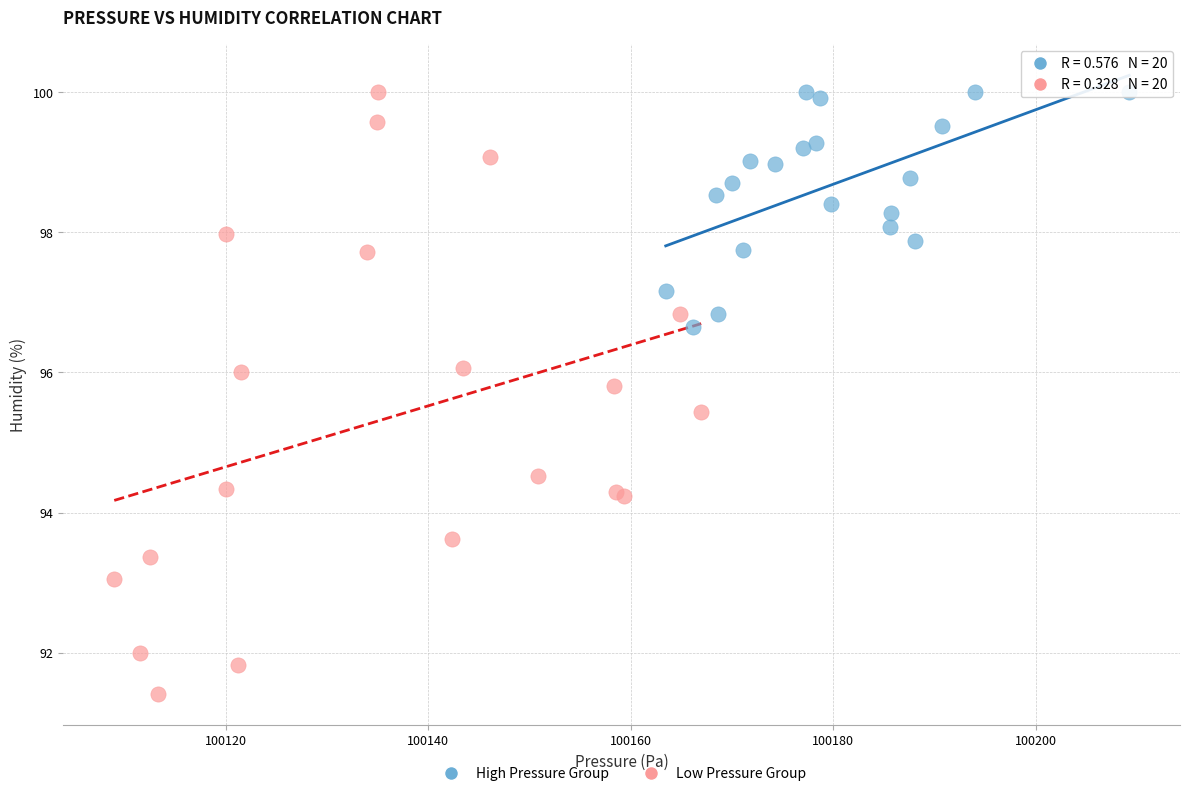

Which series reaches the minimum Y coordinate?

Low Pressure Group